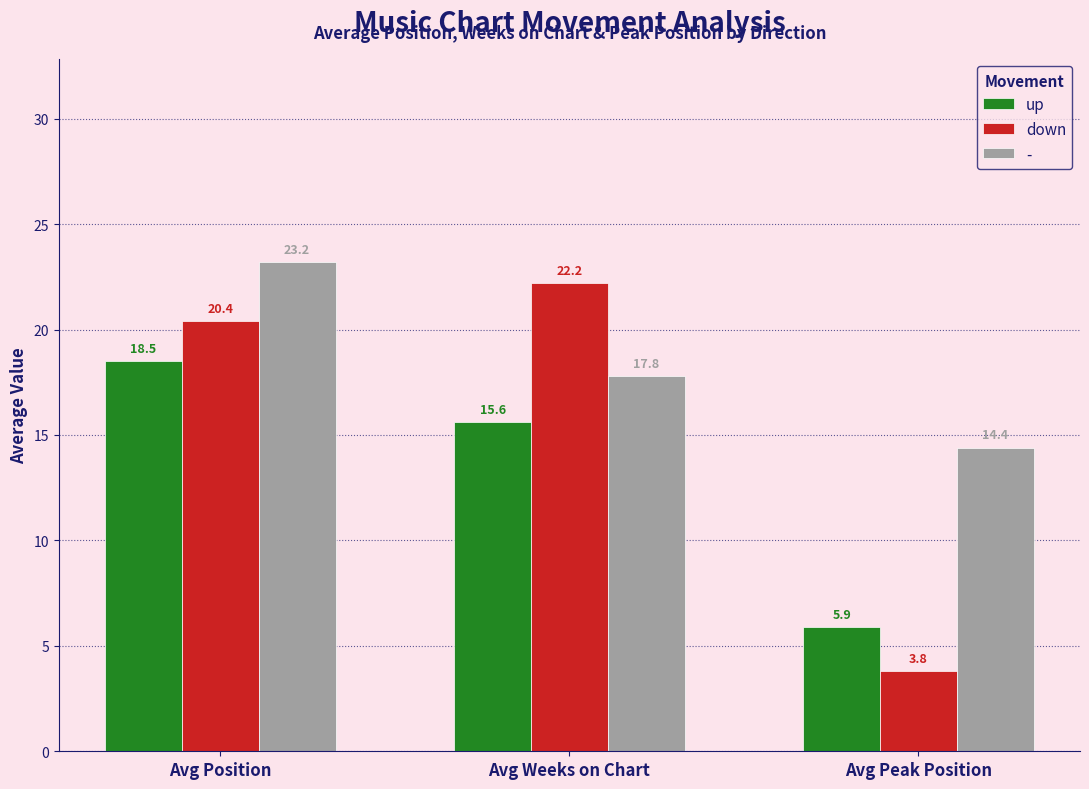

What is the label of the 2nd bar from the left?

Avg Weeks on Chart